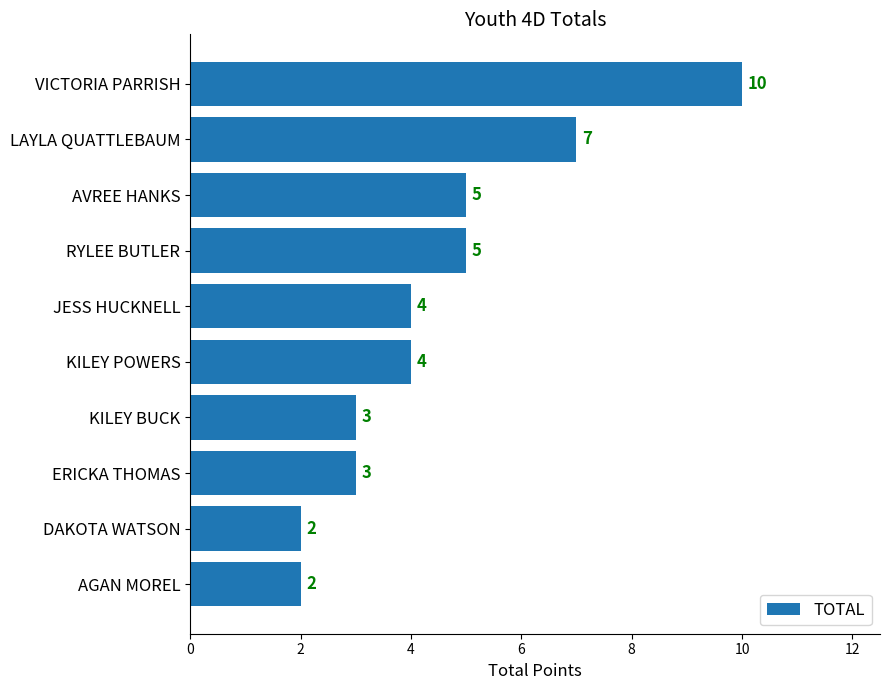

The chart shows a value of 5 at RYLEE BUTLER. True or false?

True